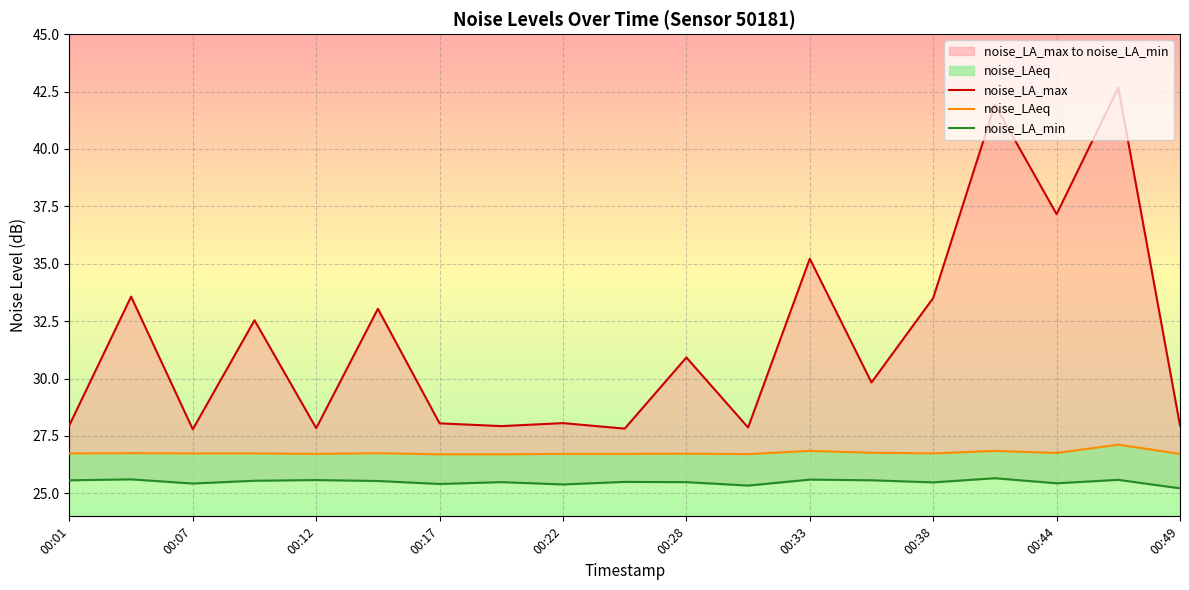

What are all the series names shown in the legend?

noise_LA_max, noise_LAeq, noise_LA_min